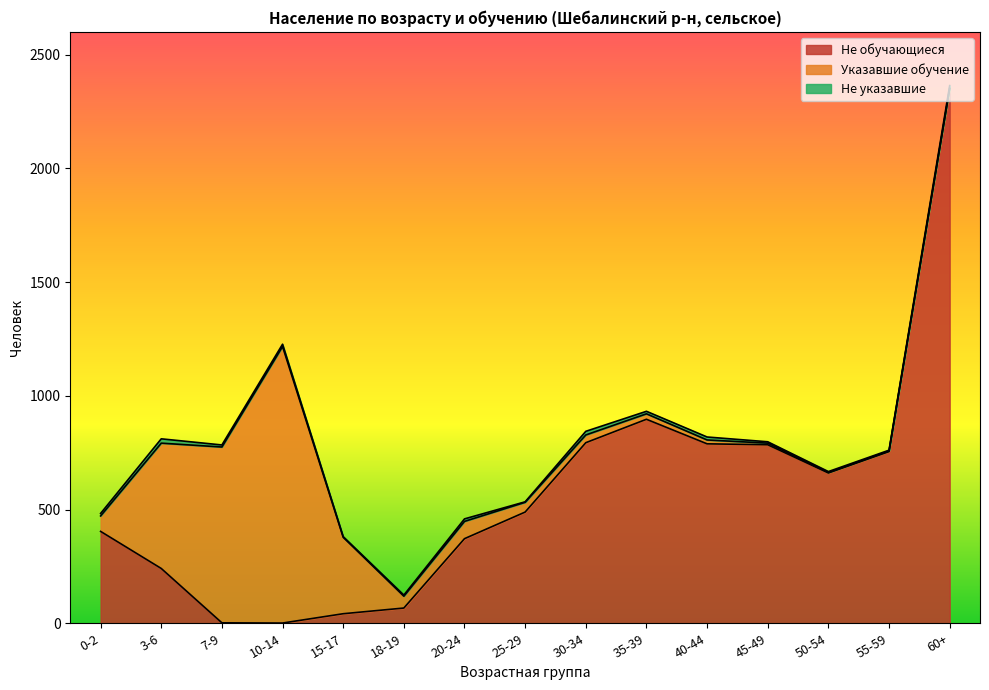

Which series changed the most between 40-44 and 55-59?

Не обучающиеся